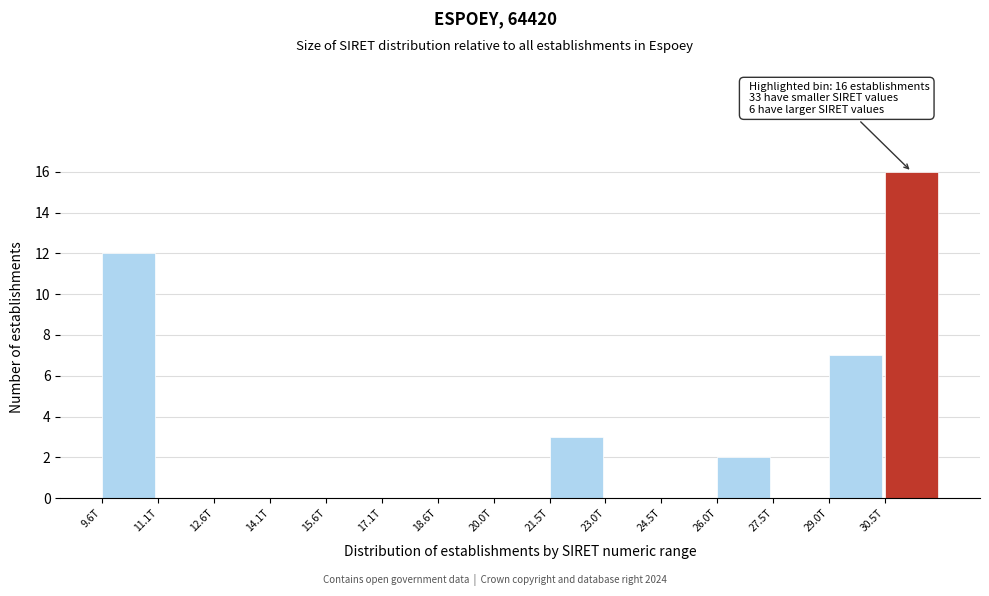

Reading left to right, what are all the values shown in this chart?

9.6T=12	11.1T=0	12.6T=0	14.1T=0	15.6T=0	17.1T=0	18.6T=0	20.0T=0	21.5T=3	23.0T=0	24.5T=0	26.0T=2	27.5T=0	29.0T=7	30.5T=16